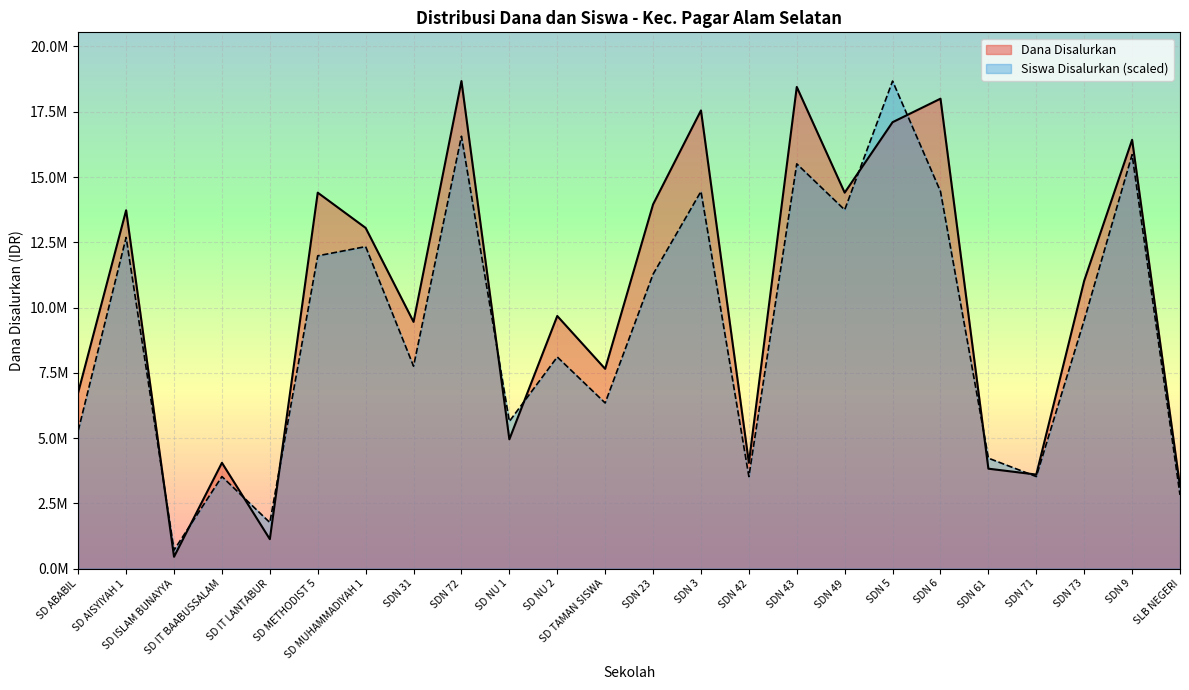

Rank the series by their average value, from highest to lowest.

Dana Disalurkan, Siswa Disalurkan (scaled)